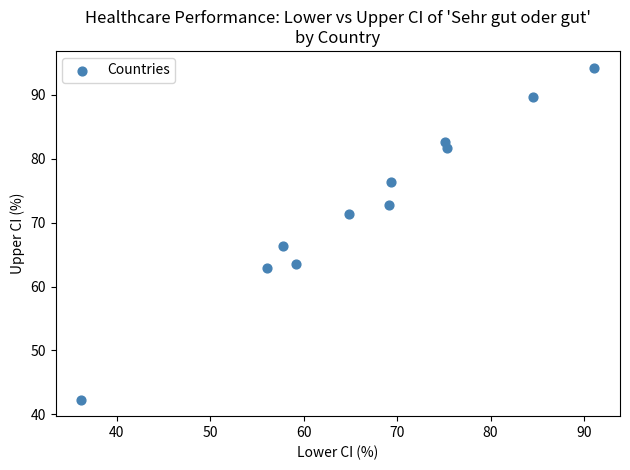

What Y value in the scatter plot is closest to 68?

66.4